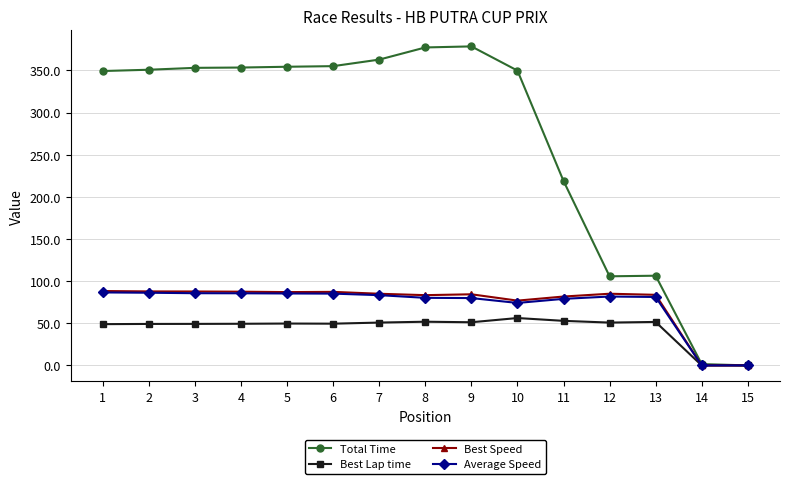

Is it true that Best Speed equals 81.7 at 11?

True